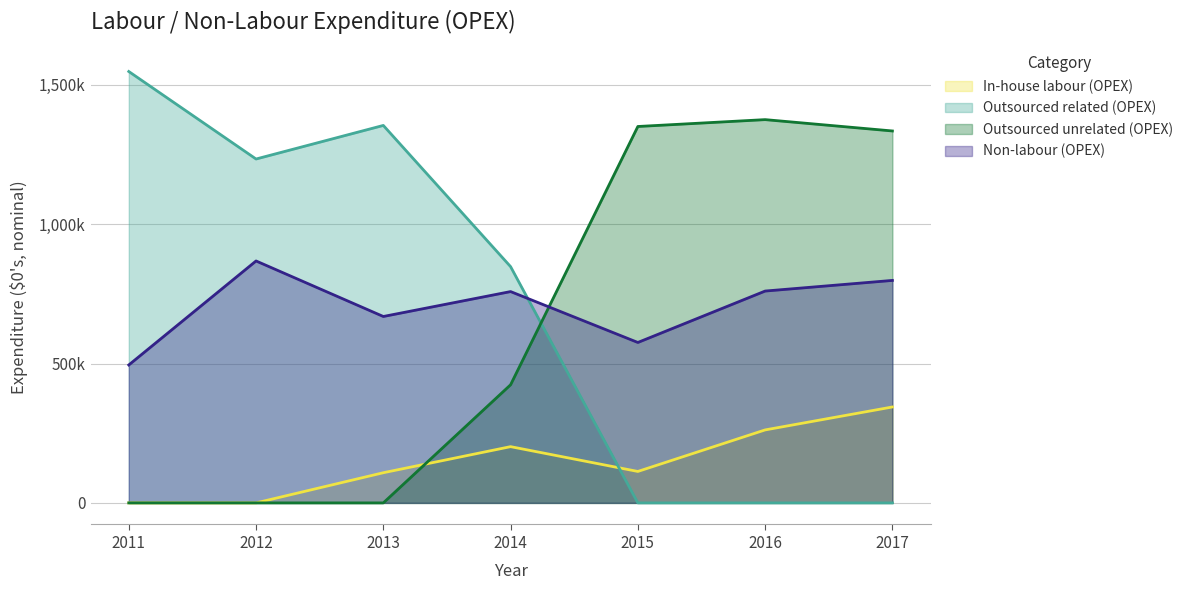

What is the difference between the second highest and second lowest values in the In-house labour (OPEX) series?

261871